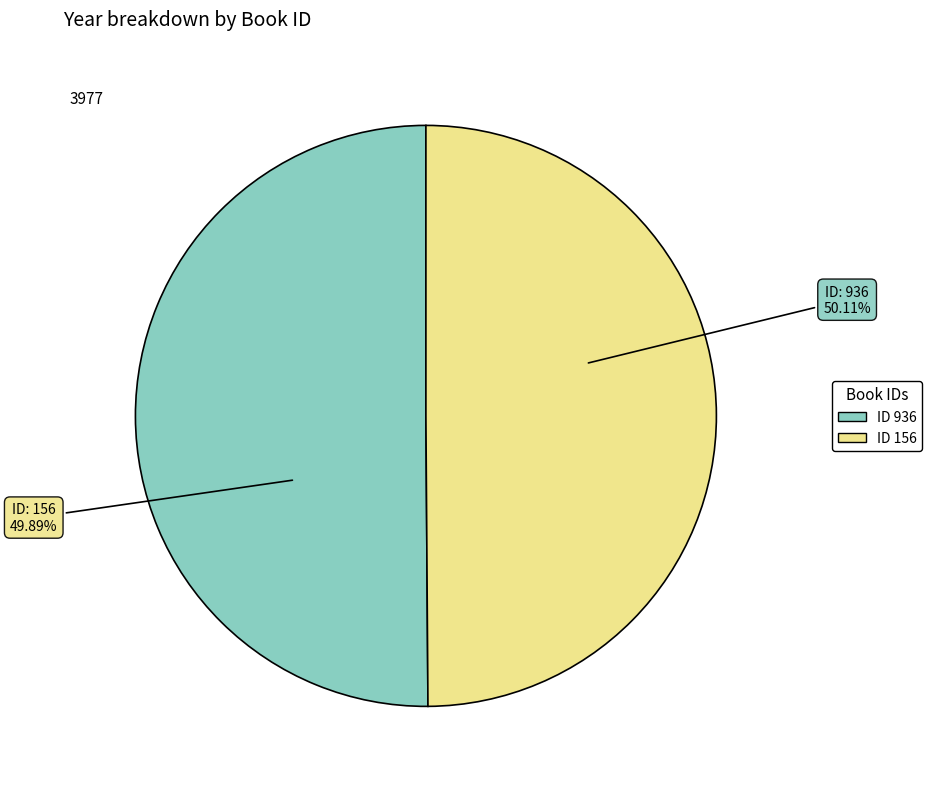

The 156 slice represents 65% of the pie. True or false?

False